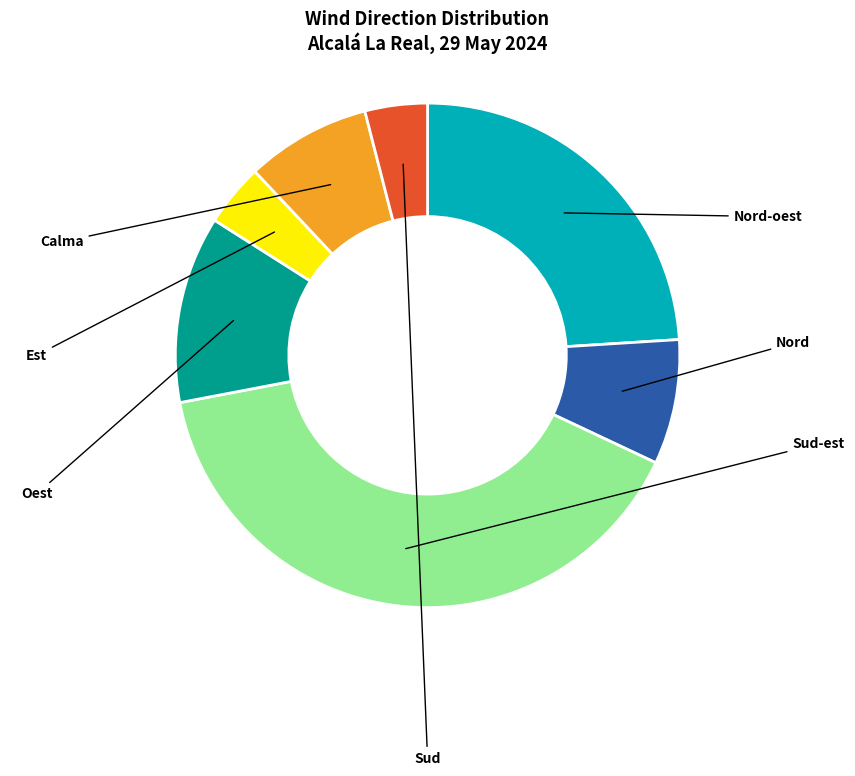

Does any single category account for the majority?

No